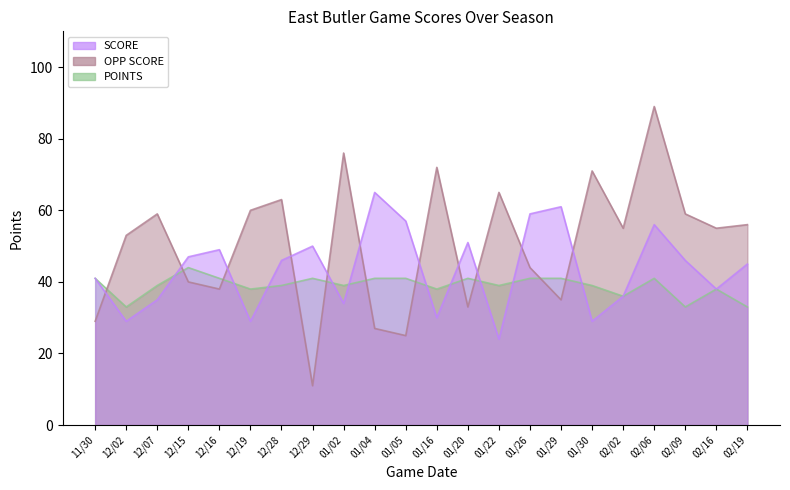

True or false: POINTS has a value of 24 at 01/20.

False